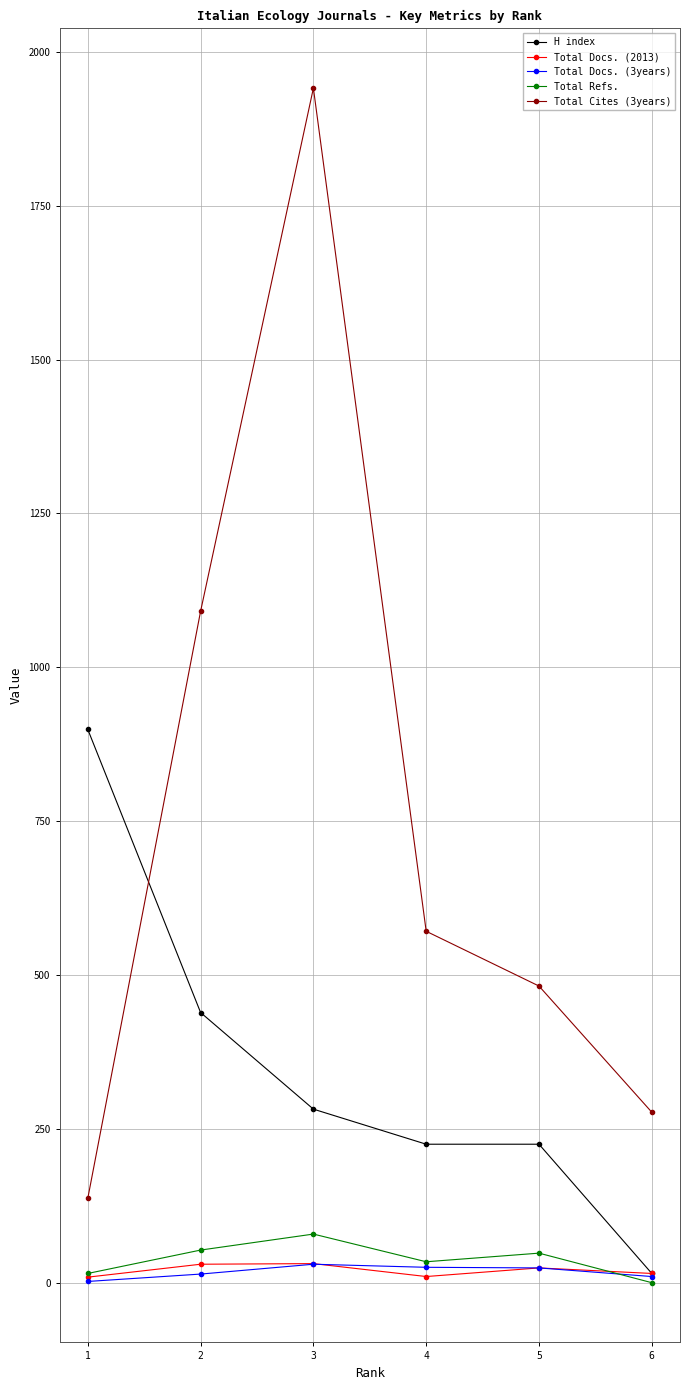

What are all the series names shown in the legend?

H index, Total Docs. (2013), Total Docs. (3years), Total Refs., Total Cites (3years)